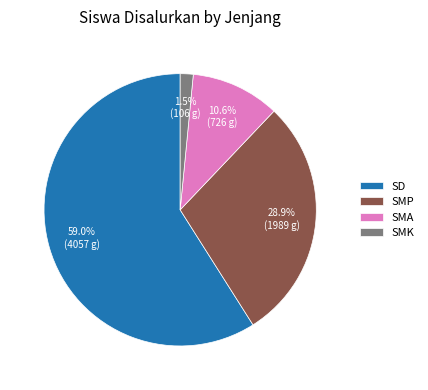

Does any single category account for the majority?

Yes